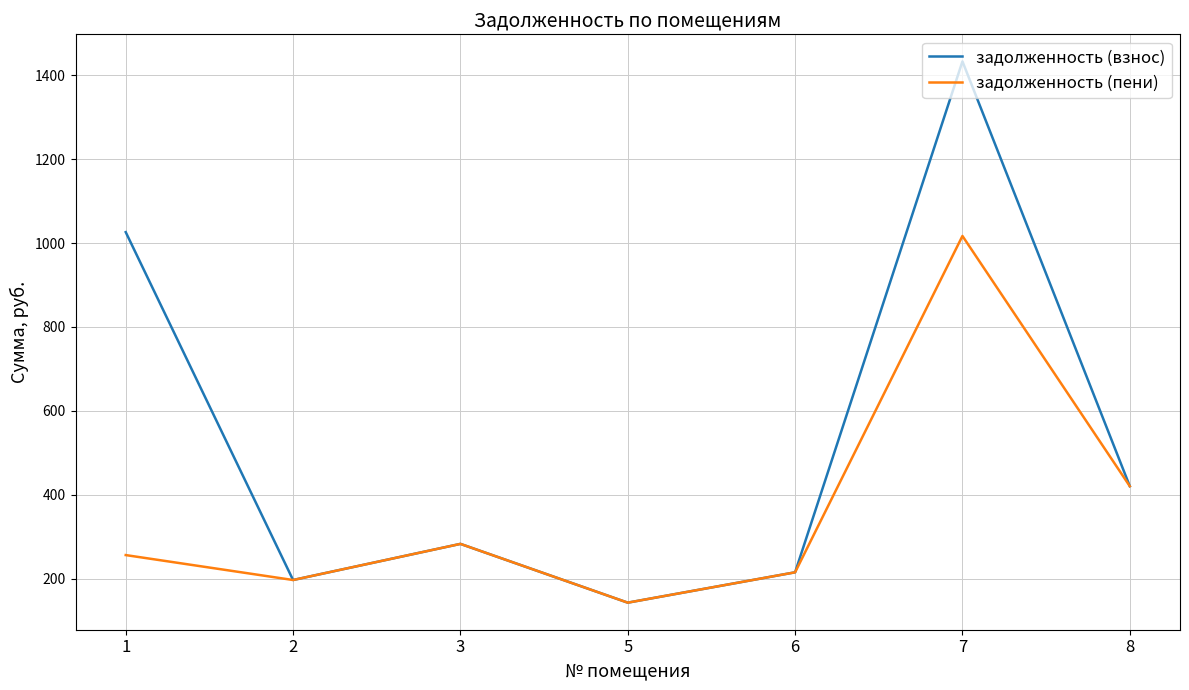

List the series in order of their overall mean, lowest first.

задолженность (пени), задолженность (взнос)